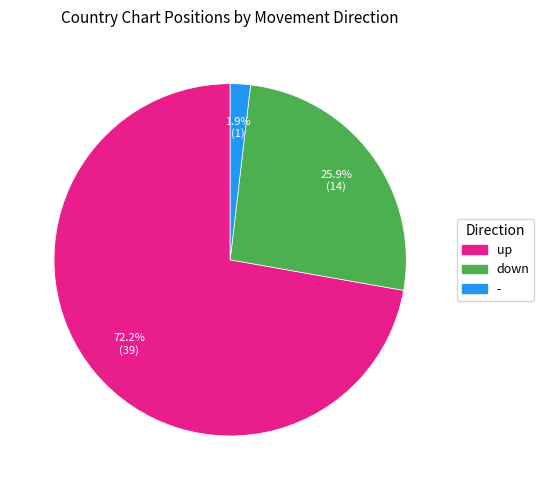

Which category has the biggest portion of the pie?

up